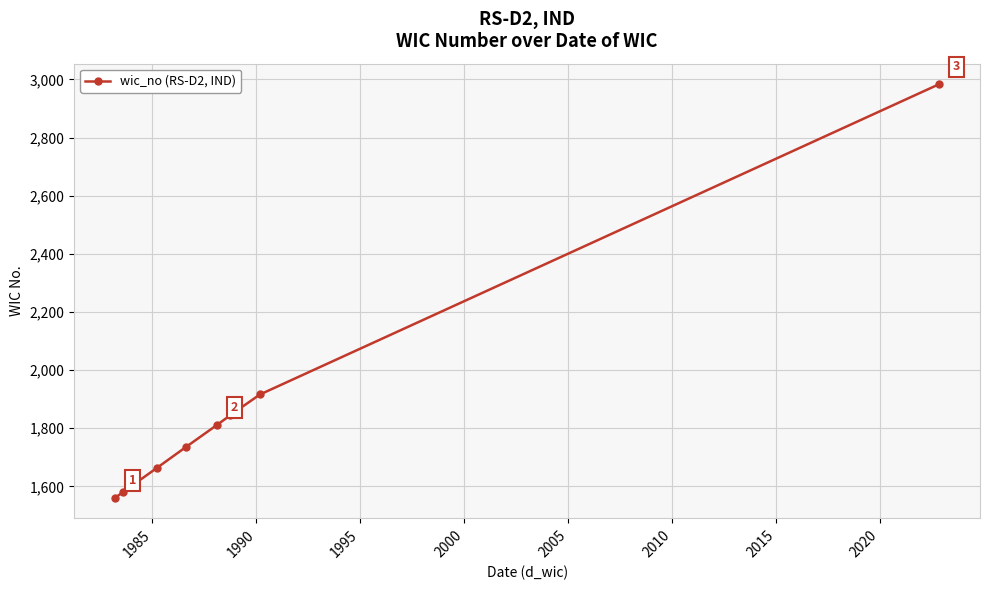

What is the greatest value displayed?

2983